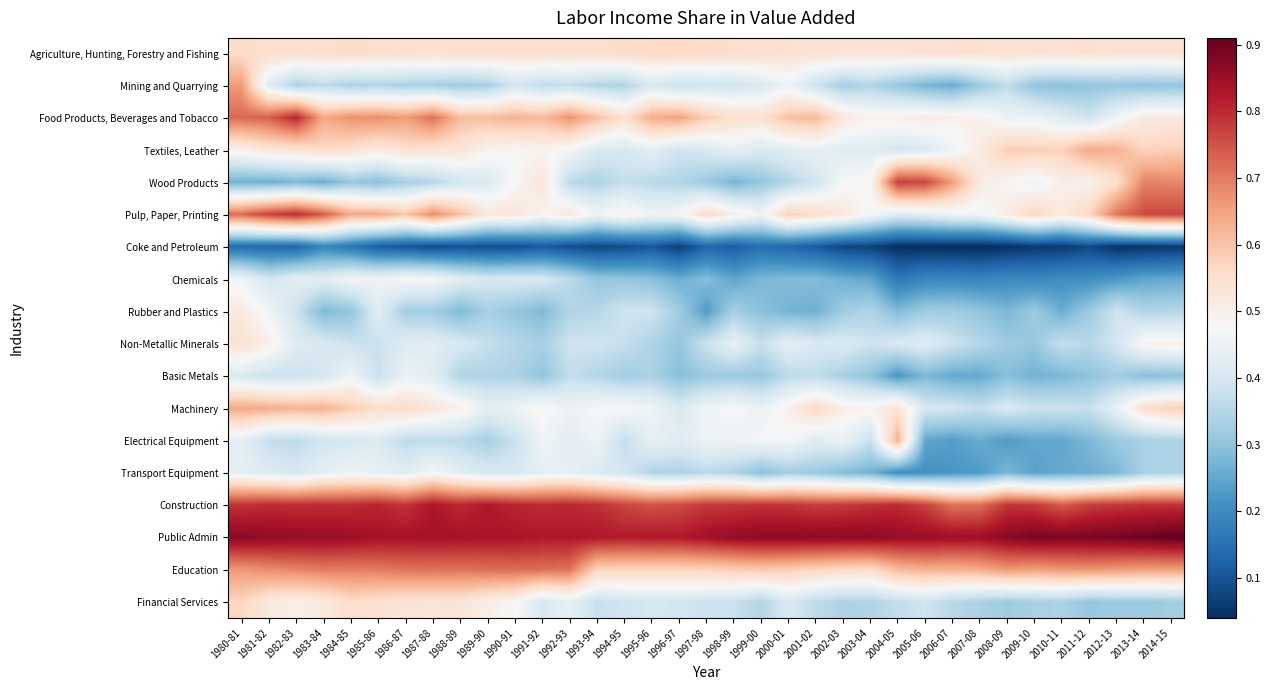

Reading right to left, what are all the values shown in this chart?

Agriculture, Hunting, Forestry and Fishing: 2014-15=0.5	2013-14=0.5	2012-13=0.5	2011-12=0.5	2010-11=0.5	2009-10=0.5	2008-09=0.5	2007-08=0.5	2006-07=0.5	2005-06=0.5	2004-05=0.5	2003-04=0.5	2002-03=0.5	2001-02=0.5	2000-01=0.5	1999-00=0.5	1998-99=0.6	1997-98=0.6	1996-97=0.6	1995-96=0.6	1994-95=0.6	1993-94=0.5	1992-93=0.5	1991-92=0.5	1990-91=0.5	1989-90=0.5	1988-89=0.5	1987-88=0.5	1986-87=0.5	1985-86=0.6	1984-85=0.6	1983-84=0.6	1982-83=0.5	1981-82=0.5	1980-81=0.6
Mining and Quarrying: 2014-15=0.3	2013-14=0.3	2012-13=0.3	2011-12=0.3	2010-11=0.3	2009-10=0.3	2008-09=0.4	2007-08=0.3	2006-07=0.3	2005-06=0.3	2004-05=0.3	2003-04=0.3	2002-03=0.3	2001-02=0.4	2000-01=0.5	1999-00=0.4	1998-99=0.4	1997-98=0.4	1996-97=0.4	1995-96=0.4	1994-95=0.3	1993-94=0.3	1992-93=0.4	1991-92=0.4	1990-91=0.4	1989-90=0.3	1988-89=0.3	1987-88=0.3	1986-87=0.3	1985-86=0.3	1984-85=0.3	1983-84=0.4	1982-83=0.3	1981-82=0.4	1980-81=0.7
Food Products, Beverages and Tobacco: 2014-15=0.5	2013-14=0.5	2012-13=0.5	2011-12=0.4	2010-11=0.4	2009-10=0.5	2008-09=0.5	2007-08=0.5	2006-07=0.5	2005-06=0.5	2004-05=0.5	2003-04=0.5	2002-03=0.5	2001-02=0.6	2000-01=0.6	1999-00=0.5	1998-99=0.5	1997-98=0.6	1996-97=0.6	1995-96=0.6	1994-95=0.5	1993-94=0.6	1992-93=0.7	1991-92=0.6	1990-91=0.6	1989-90=0.6	1988-89=0.6	1987-88=0.7	1986-87=0.7	1985-86=0.7	1984-85=0.7	1983-84=0.6	1982-83=0.8	1981-82=0.7	1980-81=0.7
Textiles, Leather: 2014-15=0.6	2013-14=0.6	2012-13=0.6	2011-12=0.6	2010-11=0.6	2009-10=0.6	2008-09=0.6	2007-08=0.5	2006-07=0.5	2005-06=0.4	2004-05=0.4	2003-04=0.4	2002-03=0.4	2001-02=0.4	2000-01=0.4	1999-00=0.4	1998-99=0.4	1997-98=0.4	1996-97=0.4	1995-96=0.4	1994-95=0.4	1993-94=0.4	1992-93=0.5	1991-92=0.5	1990-91=0.5	1989-90=0.5	1988-89=0.5	1987-88=0.5	1986-87=0.5	1985-86=0.5	1984-85=0.5	1983-84=0.6	1982-83=0.5	1981-82=0.5	1980-81=0.5
Wood Products: 2014-15=0.7	2013-14=0.7	2012-13=0.5	2011-12=0.5	2010-11=0.5	2009-10=0.4	2008-09=0.5	2007-08=0.5	2006-07=0.7	2005-06=0.8	2004-05=0.8	2003-04=0.5	2002-03=0.5	2001-02=0.4	2000-01=0.3	1999-00=0.3	1998-99=0.3	1997-98=0.3	1996-97=0.3	1995-96=0.4	1994-95=0.4	1993-94=0.3	1992-93=0.4	1991-92=0.5	1990-91=0.5	1989-90=0.4	1988-89=0.4	1987-88=0.3	1986-87=0.3	1985-86=0.3	1984-85=0.3	1983-84=0.3	1982-83=0.3	1981-82=0.3	1980-81=0.3
Pulp, Paper, Printing: 2014-15=0.8	2013-14=0.8	2012-13=0.7	2011-12=0.6	2010-11=0.5	2009-10=0.6	2008-09=0.5	2007-08=0.5	2006-07=0.5	2005-06=0.4	2004-05=0.4	2003-04=0.5	2002-03=0.5	2001-02=0.6	2000-01=0.6	1999-00=0.5	1998-99=0.5	1997-98=0.6	1996-97=0.5	1995-96=0.5	1994-95=0.5	1993-94=0.5	1992-93=0.5	1991-92=0.5	1990-91=0.5	1989-90=0.5	1988-89=0.6	1987-88=0.7	1986-87=0.6	1985-86=0.6	1984-85=0.6	1983-84=0.7	1982-83=0.8	1981-82=0.8	1980-81=0.7
Coke and Petroleum: 2014-15=0.1	2013-14=0.0	2012-13=0.0	2011-12=0.1	2010-11=0.1	2009-10=0.1	2008-09=0.0	2007-08=0.0	2006-07=0.0	2005-06=0.0	2004-05=0.0	2003-04=0.1	2002-03=0.1	2001-02=0.1	2000-01=0.1	1999-00=0.1	1998-99=0.1	1997-98=0.1	1996-97=0.1	1995-96=0.1	1994-95=0.1	1993-94=0.1	1992-93=0.1	1991-92=0.1	1990-91=0.1	1989-90=0.1	1988-89=0.1	1987-88=0.1	1986-87=0.1	1985-86=0.1	1984-85=0.2	1983-84=0.2	1982-83=0.1	1981-82=0.1	1980-81=0.1
Chemicals: 2014-15=0.3	2013-14=0.2	2012-13=0.2	2011-12=0.2	2010-11=0.2	2009-10=0.2	2008-09=0.2	2007-08=0.2	2006-07=0.2	2005-06=0.2	2004-05=0.2	2003-04=0.2	2002-03=0.3	2001-02=0.3	2000-01=0.3	1999-00=0.3	1998-99=0.2	1997-98=0.3	1996-97=0.3	1995-96=0.3	1994-95=0.3	1993-94=0.3	1992-93=0.4	1991-92=0.4	1990-91=0.4	1989-90=0.4	1988-89=0.4	1987-88=0.5	1986-87=0.5	1985-86=0.5	1984-85=0.5	1983-84=0.4	1982-83=0.4	1981-82=0.4	1980-81=0.5
Rubber and Plastics: 2014-15=0.3	2013-14=0.3	2012-13=0.4	2011-12=0.3	2010-11=0.3	2009-10=0.3	2008-09=0.3	2007-08=0.3	2006-07=0.3	2005-06=0.3	2004-05=0.3	2003-04=0.3	2002-03=0.3	2001-02=0.3	2000-01=0.3	1999-00=0.3	1998-99=0.3	1997-98=0.2	1996-97=0.3	1995-96=0.4	1994-95=0.4	1993-94=0.4	1992-93=0.3	1991-92=0.3	1990-91=0.3	1989-90=0.3	1988-89=0.3	1987-88=0.3	1986-87=0.3	1985-86=0.4	1984-85=0.3	1983-84=0.3	1982-83=0.4	1981-82=0.5	1980-81=0.5
Non-Metallic Minerals: 2014-15=0.5	2013-14=0.5	2012-13=0.4	2011-12=0.4	2010-11=0.4	2009-10=0.3	2008-09=0.3	2007-08=0.4	2006-07=0.4	2005-06=0.4	2004-05=0.4	2003-04=0.4	2002-03=0.4	2001-02=0.4	2000-01=0.4	1999-00=0.4	1998-99=0.4	1997-98=0.4	1996-97=0.3	1995-96=0.3	1994-95=0.4	1993-94=0.4	1992-93=0.4	1991-92=0.3	1990-91=0.4	1989-90=0.4	1988-89=0.4	1987-88=0.4	1986-87=0.4	1985-86=0.4	1984-85=0.4	1983-84=0.4	1982-83=0.4	1981-82=0.5	1980-81=0.5
Basic Metals: 2014-15=0.3	2013-14=0.3	2012-13=0.3	2011-12=0.3	2010-11=0.3	2009-10=0.3	2008-09=0.3	2007-08=0.3	2006-07=0.3	2005-06=0.3	2004-05=0.2	2003-04=0.3	2002-03=0.3	2001-02=0.4	2000-01=0.4	1999-00=0.3	1998-99=0.3	1997-98=0.3	1996-97=0.3	1995-96=0.3	1994-95=0.3	1993-94=0.3	1992-93=0.4	1991-92=0.3	1990-91=0.3	1989-90=0.3	1988-89=0.3	1987-88=0.4	1986-87=0.4	1985-86=0.4	1984-85=0.5	1983-84=0.4	1982-83=0.4	1981-82=0.4	1980-81=0.4
Machinery: 2014-15=0.6	2013-14=0.5	2012-13=0.4	2011-12=0.4	2010-11=0.4	2009-10=0.4	2008-09=0.4	2007-08=0.4	2006-07=0.4	2005-06=0.4	2004-05=0.5	2003-04=0.5	2002-03=0.5	2001-02=0.6	2000-01=0.5	1999-00=0.4	1998-99=0.5	1997-98=0.5	1996-97=0.4	1995-96=0.5	1994-95=0.5	1993-94=0.5	1992-93=0.4	1991-92=0.5	1990-91=0.5	1989-90=0.4	1988-89=0.5	1987-88=0.5	1986-87=0.6	1985-86=0.6	1984-85=0.6	1983-84=0.6	1982-83=0.6	1981-82=0.6	1980-81=0.6
Electrical Equipment: 2014-15=0.3	2013-14=0.3	2012-13=0.3	2011-12=0.3	2010-11=0.2	2009-10=0.3	2008-09=0.2	2007-08=0.3	2006-07=0.2	2005-06=0.2	2004-05=0.6	2003-04=0.4	2002-03=0.4	2001-02=0.4	2000-01=0.5	1999-00=0.5	1998-99=0.5	1997-98=0.5	1996-97=0.4	1995-96=0.4	1994-95=0.4	1993-94=0.5	1992-93=0.4	1991-92=0.5	1990-91=0.4	1989-90=0.3	1988-89=0.4	1987-88=0.4	1986-87=0.4	1985-86=0.4	1984-85=0.4	1983-84=0.4	1982-83=0.4	1981-82=0.4	1980-81=0.4
Transport Equipment: 2014-15=0.3	2013-14=0.3	2012-13=0.3	2011-12=0.3	2010-11=0.3	2009-10=0.2	2008-09=0.3	2007-08=0.2	2006-07=0.2	2005-06=0.2	2004-05=0.2	2003-04=0.3	2002-03=0.3	2001-02=0.3	2000-01=0.3	1999-00=0.3	1998-99=0.3	1997-98=0.4	1996-97=0.3	1995-96=0.3	1994-95=0.4	1993-94=0.4	1992-93=0.4	1991-92=0.4	1990-91=0.4	1989-90=0.4	1988-89=0.4	1987-88=0.5	1986-87=0.4	1985-86=0.4	1984-85=0.5	1983-84=0.4	1982-83=0.4	1981-82=0.4	1980-81=0.4
Construction: 2014-15=0.8	2013-14=0.8	2012-13=0.8	2011-12=0.8	2010-11=0.7	2009-10=0.8	2008-09=0.8	2007-08=0.7	2006-07=0.7	2005-06=0.8	2004-05=0.8	2003-04=0.8	2002-03=0.8	2001-02=0.8	2000-01=0.8	1999-00=0.8	1998-99=0.8	1997-98=0.8	1996-97=0.8	1995-96=0.8	1994-95=0.8	1993-94=0.8	1992-93=0.8	1991-92=0.8	1990-91=0.8	1989-90=0.8	1988-89=0.8	1987-88=0.8	1986-87=0.8	1985-86=0.8	1984-85=0.8	1983-84=0.8	1982-83=0.8	1981-82=0.8	1980-81=0.8
Public Admin: 2014-15=0.9	2013-14=0.9	2012-13=0.9	2011-12=0.9	2010-11=0.9	2009-10=0.9	2008-09=0.9	2007-08=0.8	2006-07=0.8	2005-06=0.9	2004-05=0.9	2003-04=0.9	2002-03=0.9	2001-02=0.9	2000-01=0.9	1999-00=0.9	1998-99=0.9	1997-98=0.8	1996-97=0.8	1995-96=0.8	1994-95=0.8	1993-94=0.8	1992-93=0.8	1991-92=0.8	1990-91=0.8	1989-90=0.8	1988-89=0.8	1987-88=0.8	1986-87=0.8	1985-86=0.8	1984-85=0.8	1983-84=0.9	1982-83=0.9	1981-82=0.9	1980-81=0.9
Education: 2014-15=0.7	2013-14=0.7	2012-13=0.7	2011-12=0.7	2010-11=0.7	2009-10=0.7	2008-09=0.7	2007-08=0.6	2006-07=0.6	2005-06=0.6	2004-05=0.6	2003-04=0.6	2002-03=0.6	2001-02=0.6	2000-01=0.6	1999-00=0.6	1998-99=0.6	1997-98=0.6	1996-97=0.6	1995-96=0.6	1994-95=0.6	1993-94=0.6	1992-93=0.7	1991-92=0.7	1990-91=0.7	1989-90=0.7	1988-89=0.7	1987-88=0.7	1986-87=0.7	1985-86=0.7	1984-85=0.7	1983-84=0.7	1982-83=0.7	1981-82=0.7	1980-81=0.7
Financial Services: 2014-15=0.3	2013-14=0.3	2012-13=0.3	2011-12=0.3	2010-11=0.3	2009-10=0.3	2008-09=0.3	2007-08=0.3	2006-07=0.4	2005-06=0.4	2004-05=0.4	2003-04=0.3	2002-03=0.3	2001-02=0.4	2000-01=0.4	1999-00=0.3	1998-99=0.4	1997-98=0.4	1996-97=0.4	1995-96=0.4	1994-95=0.4	1993-94=0.4	1992-93=0.4	1991-92=0.4	1990-91=0.5	1989-90=0.5	1988-89=0.5	1987-88=0.5	1986-87=0.5	1985-86=0.5	1984-85=0.6	1983-84=0.5	1982-83=0.5	1981-82=0.5	1980-81=0.6